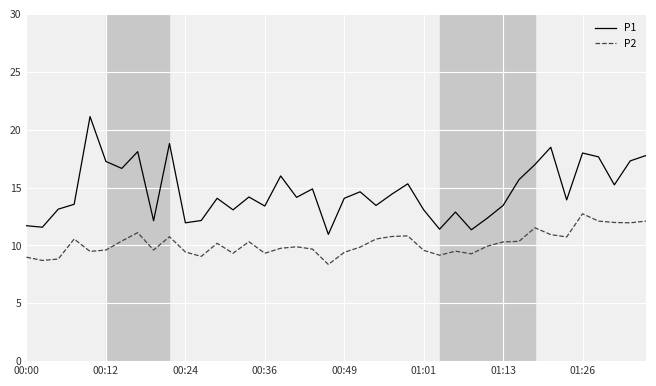

What is the maximum value shown in the chart?

21.1